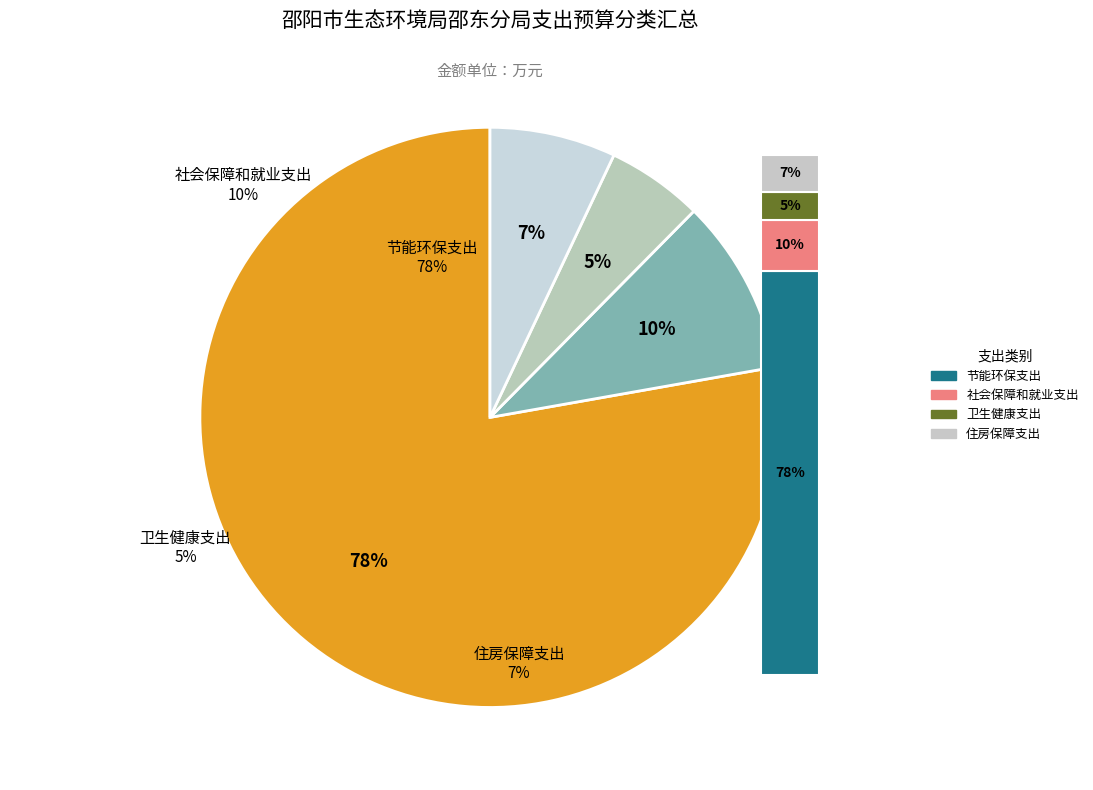

What is the total percentage of 社会保障和就业支出 and 住房保障支出?

16.8%